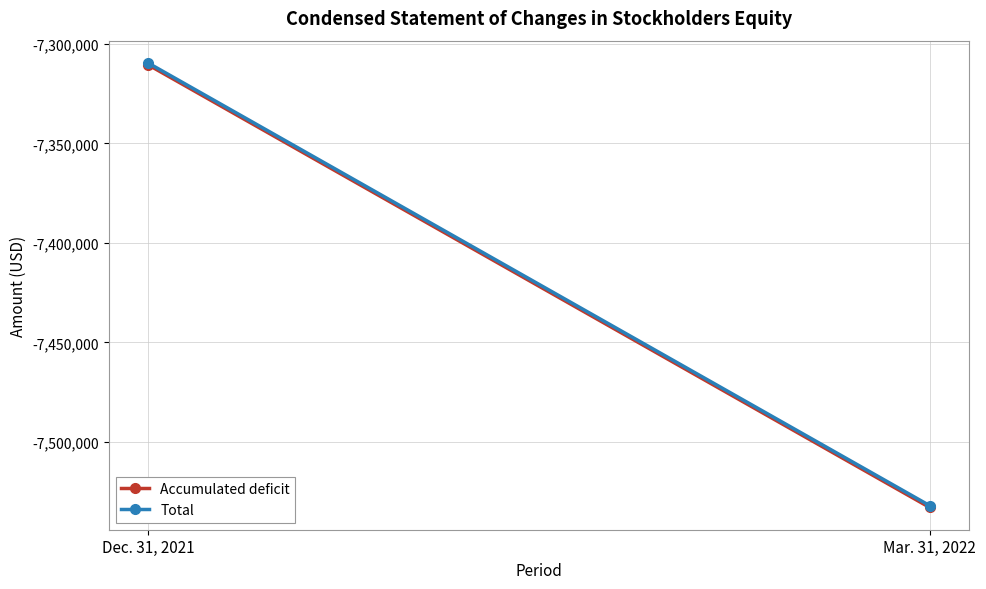

Rank the series by their average value, from highest to lowest.

Total, Accumulated deficit